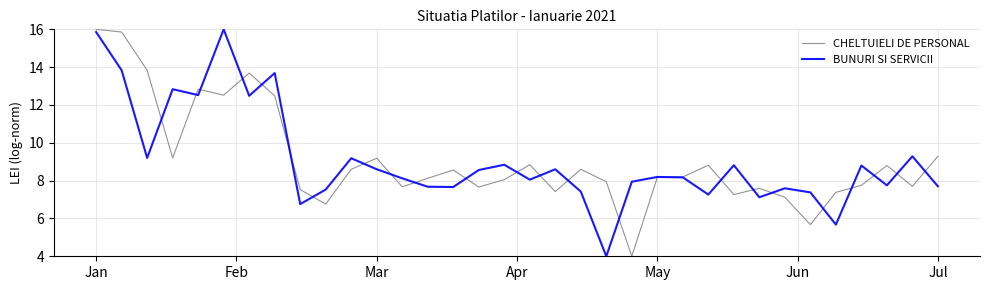

What is the greatest value displayed?

16.0